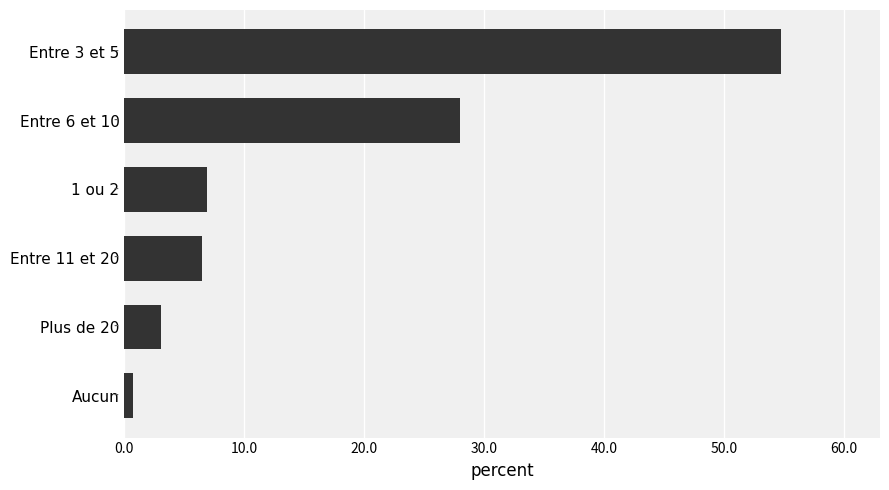

Count the number of data series in this chart.

1